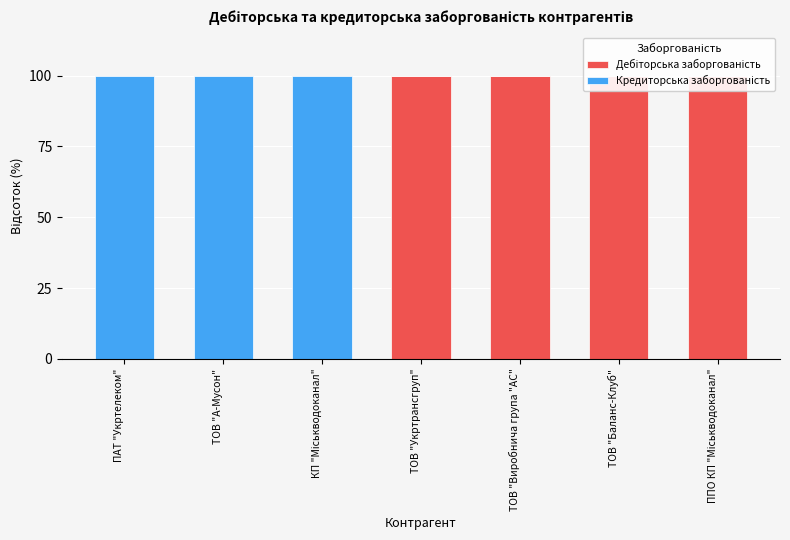

How many data points does each series have?

7